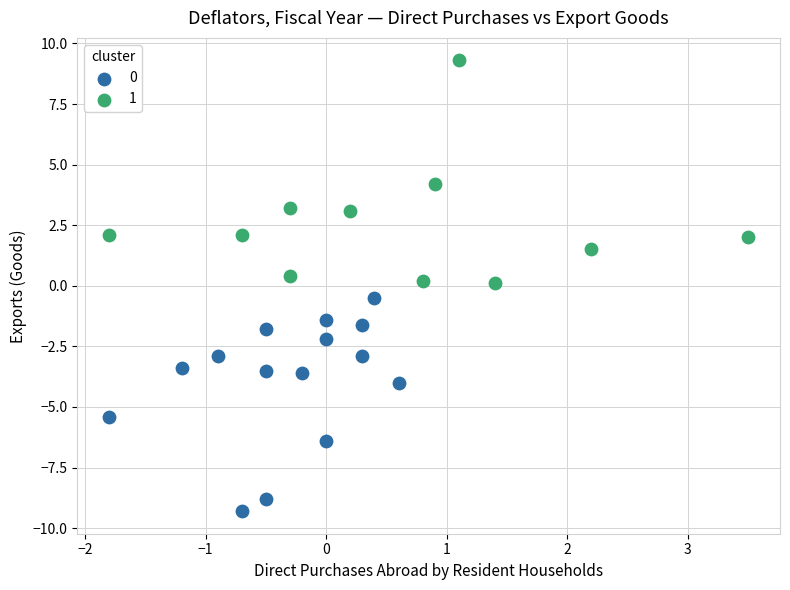

What are all the series names shown in the legend?

0, 1